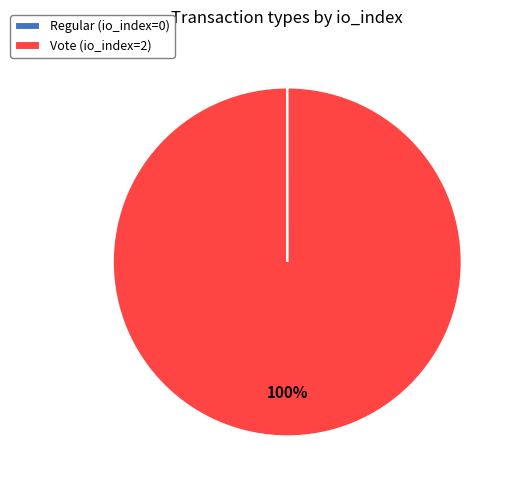

To the nearest percent, what percentage of the pie is Vote (io_index=2)?

100%